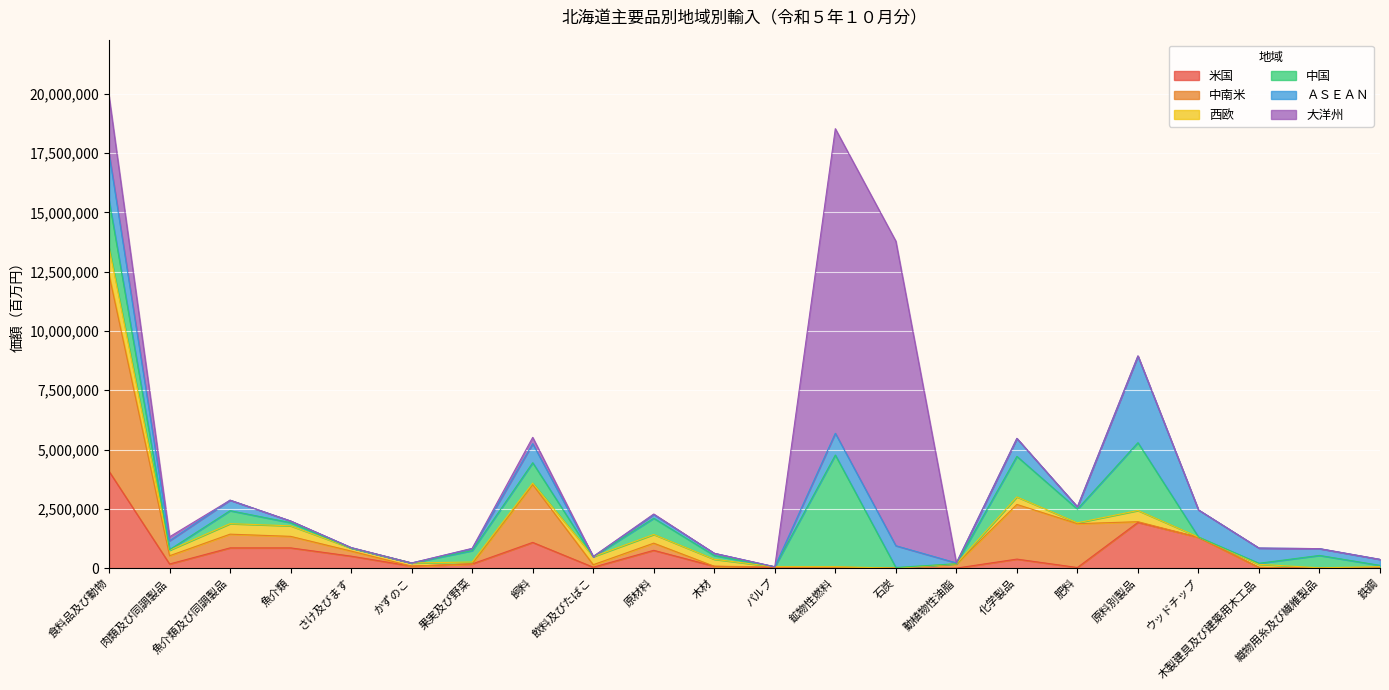

What is the difference between the second highest and minimum values in the 米国 series?

1928483